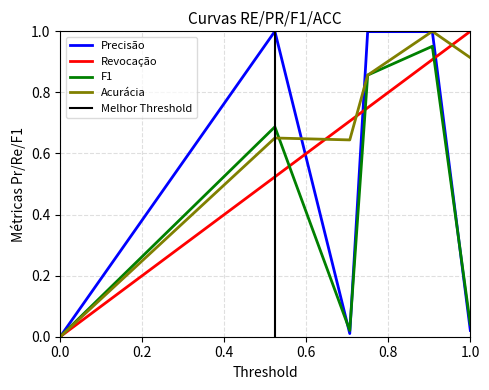

Is this an area chart (filled region under the line)?

No